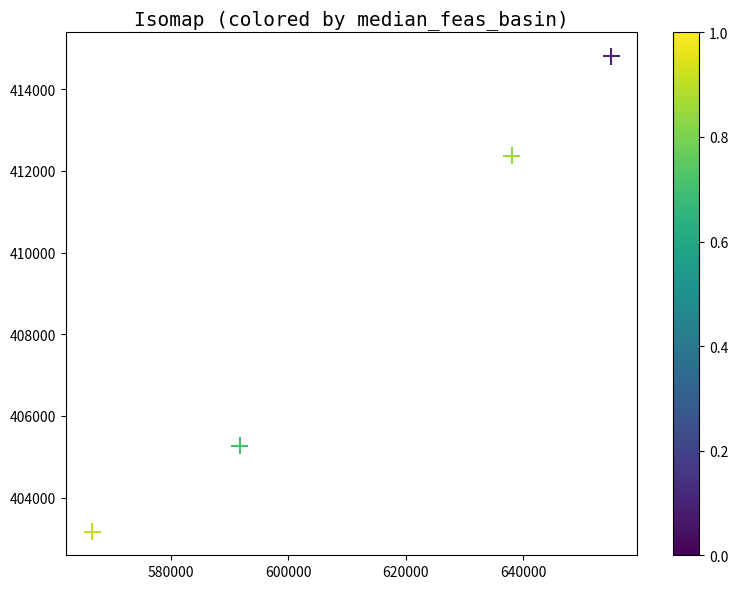

What is the range of X values (max minus min)?

88417